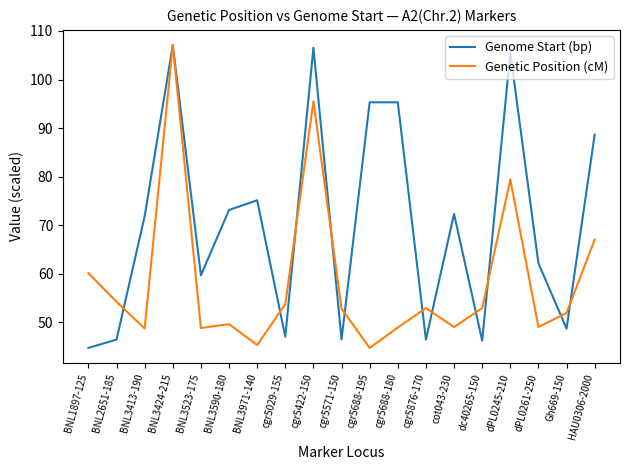

At cgr5422-150, list the series in order from smallest to largest.

Genetic Position (cM), Genome Start (bp)